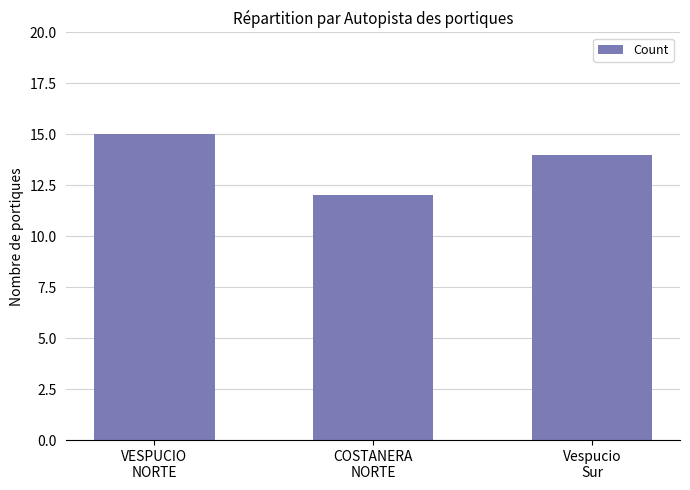

What is the average value?

14